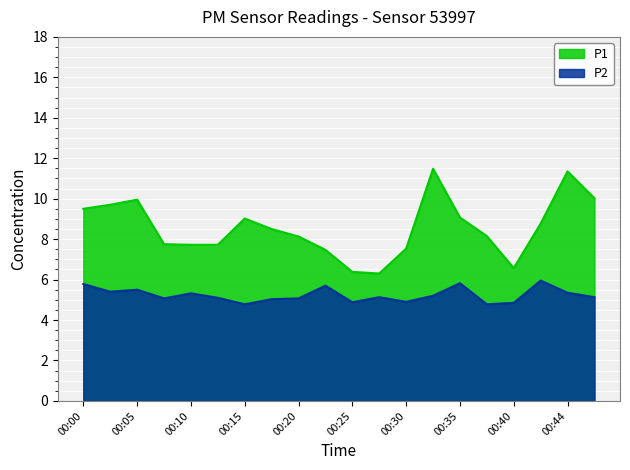

True or false: P2 and P1 cross at least once.

False